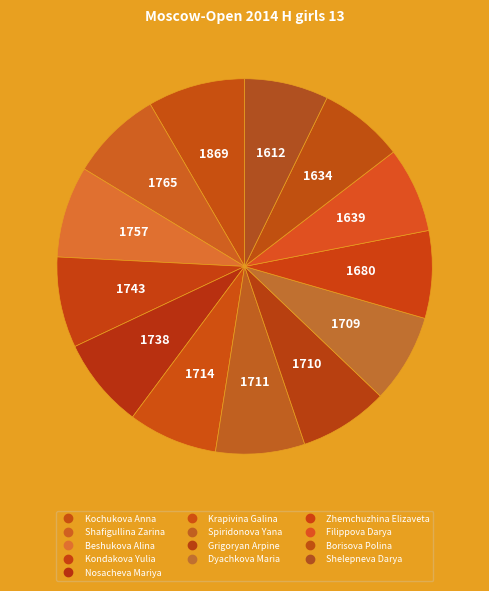

Which slice is the largest?

Kochukova Anna